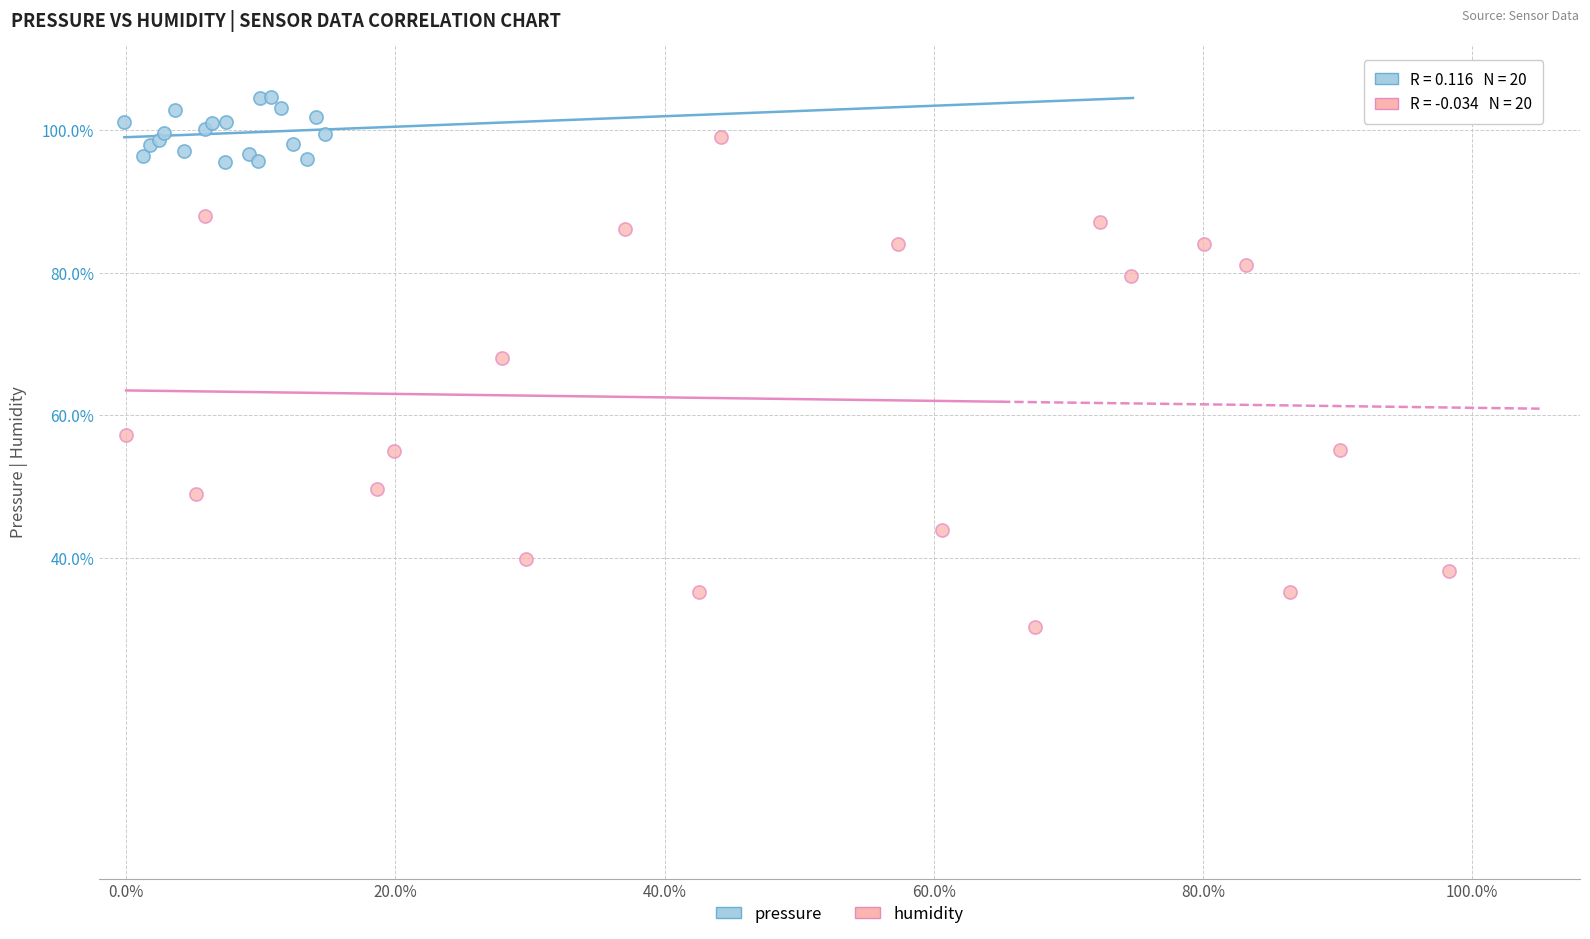

What are all the series names shown in the legend?

pressure, humidity